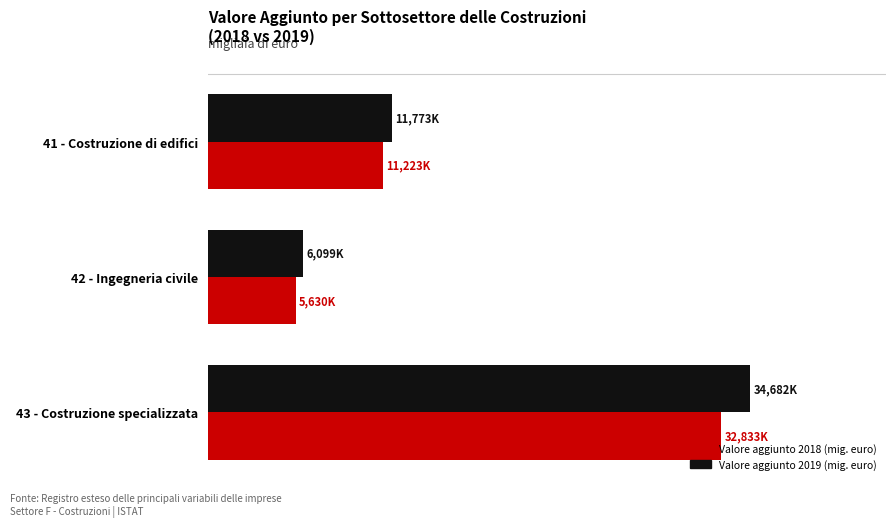

List the series in order of their overall mean, lowest first.

Valore aggiunto 2018 (mig. euro), Valore aggiunto 2019 (mig. euro)